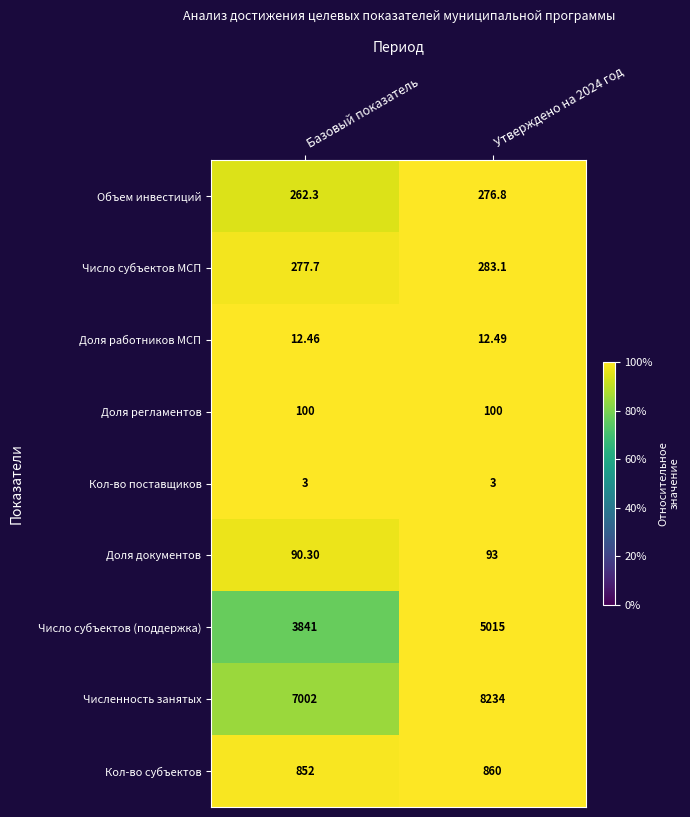

Which series has the largest range (max minus min)?

Численность занятых